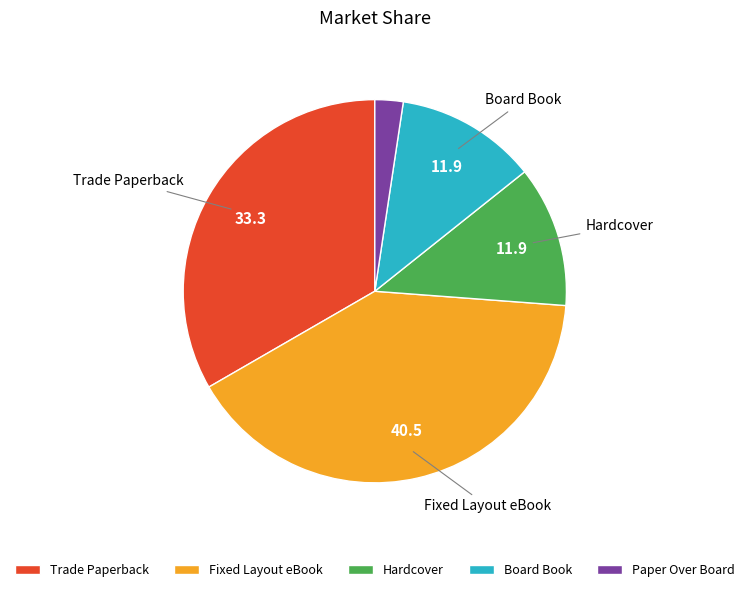

Which has a higher value, Trade Paperback or Board Book?

Trade Paperback